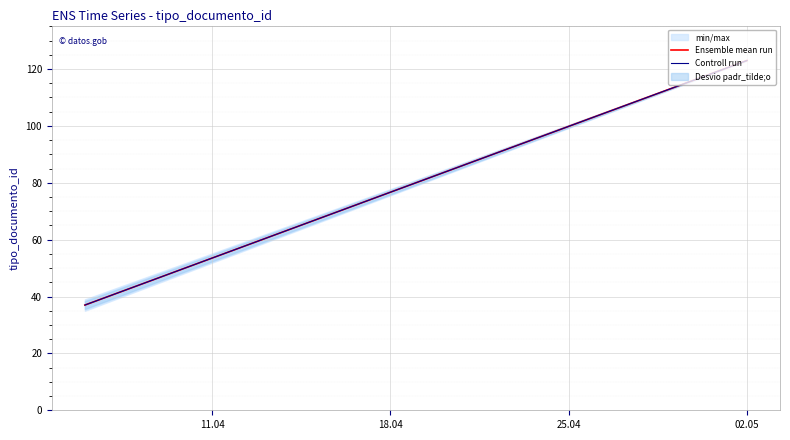

Which series has the largest total across all categories?

Ensemble mean run